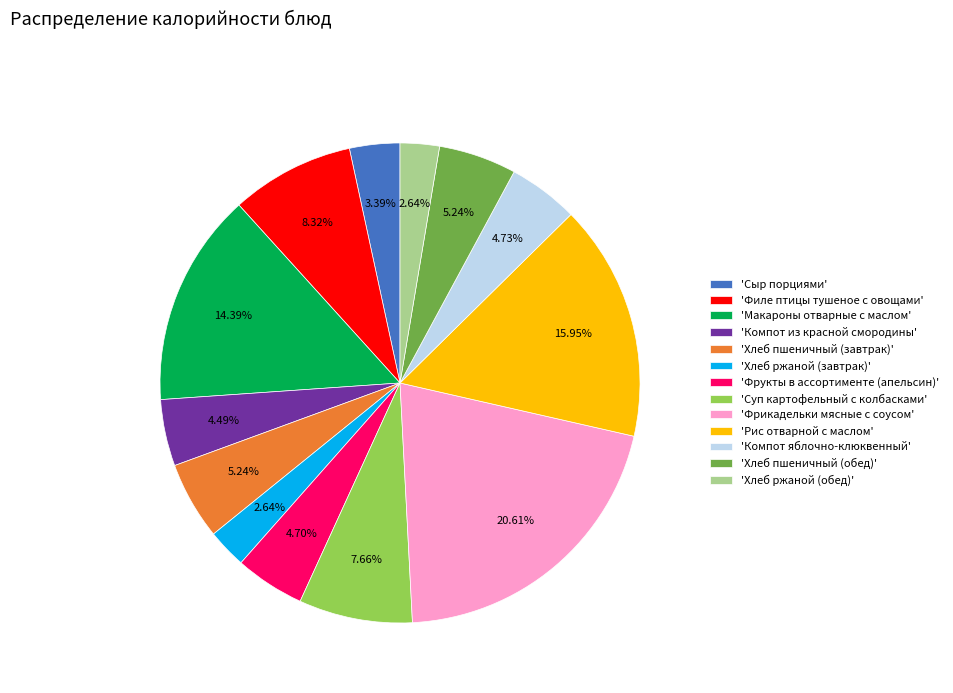

Is the sum of 'Суп картофельный с колбасками' and 'Хлеб ржаной (завтрак)' greater than half?

No